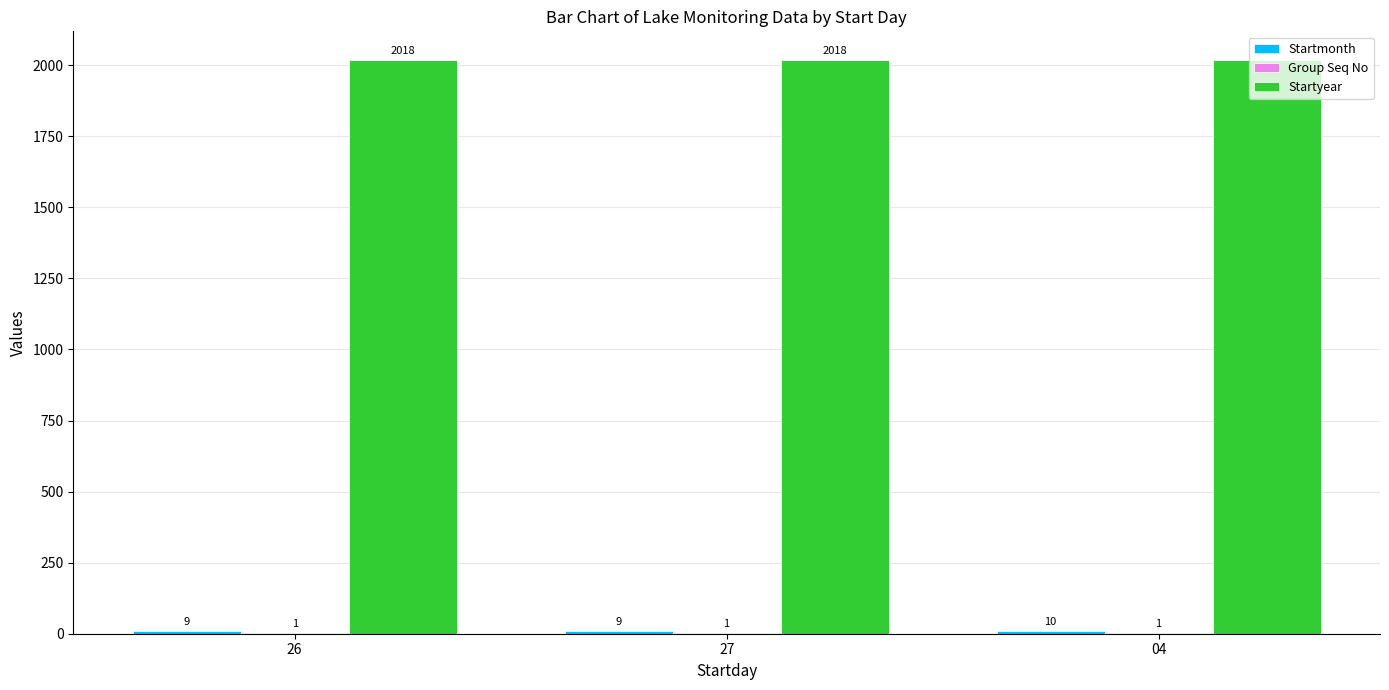

What is the total value across all series at 27?

2028